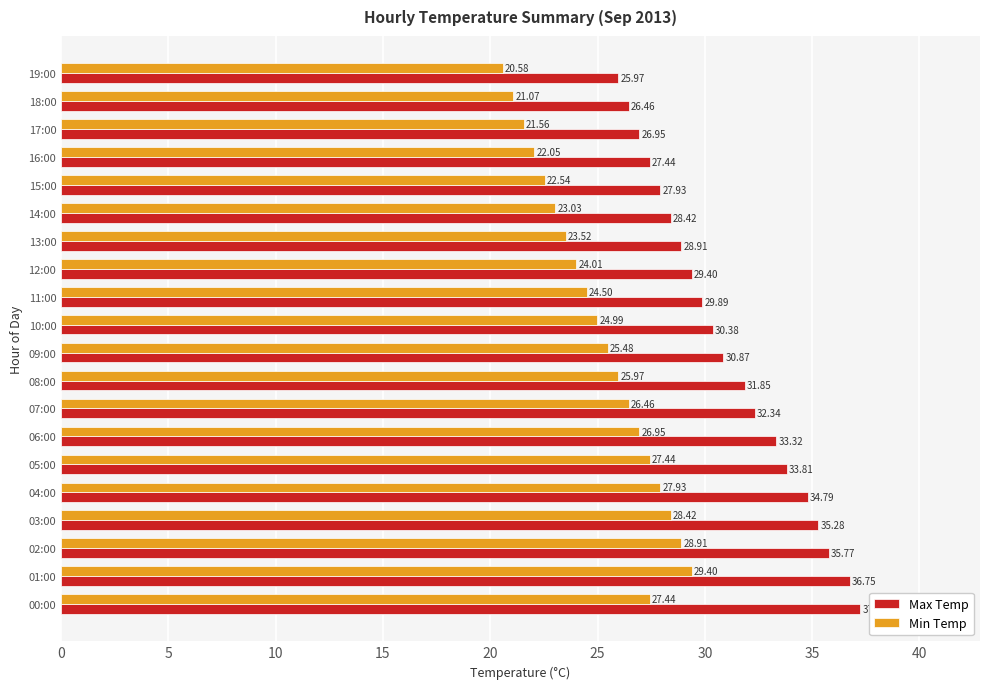

Between 00:00 and 13:00, which series saw the biggest shift?

Max Temp